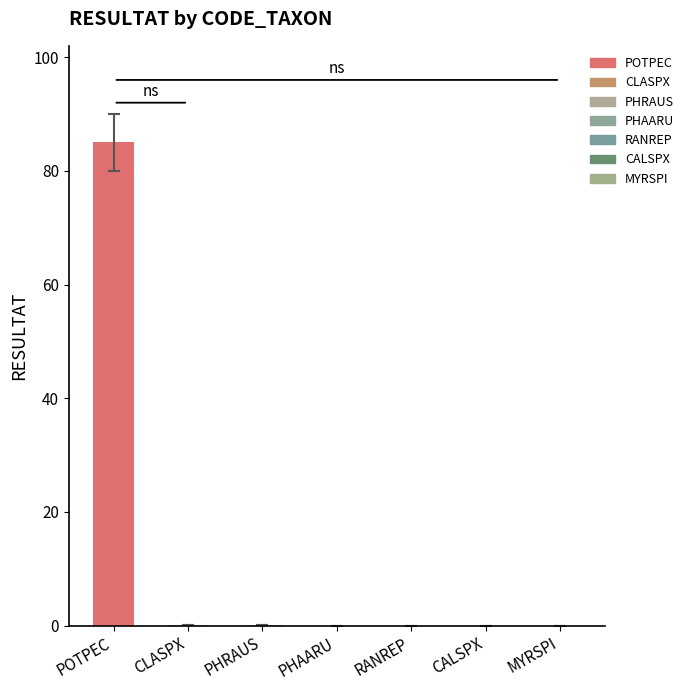

What is the value of the 1st bar from the left?

85.0